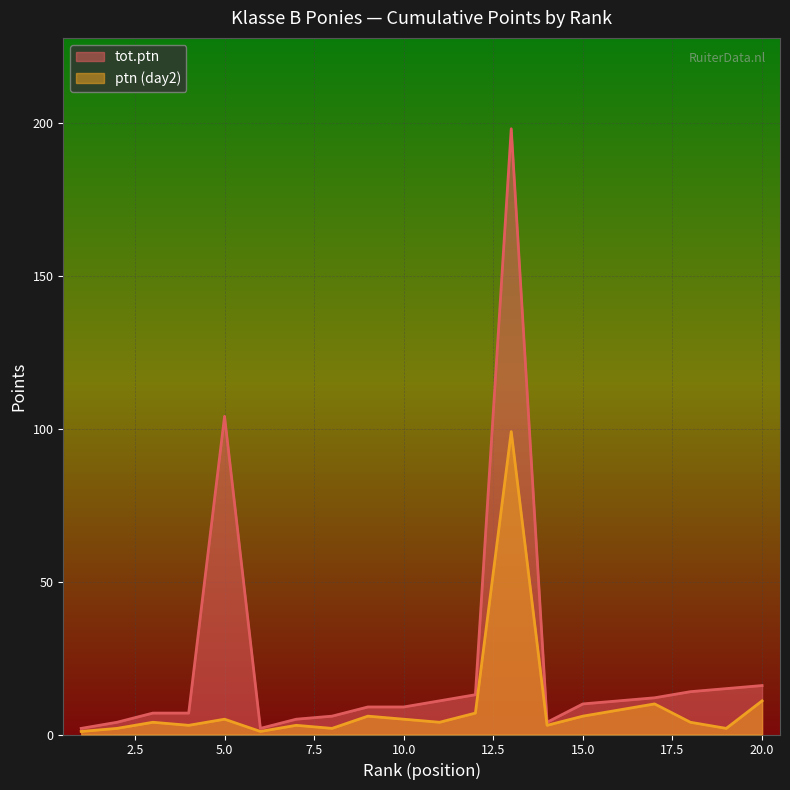

At how many categories does at least one series exceed 175?

1